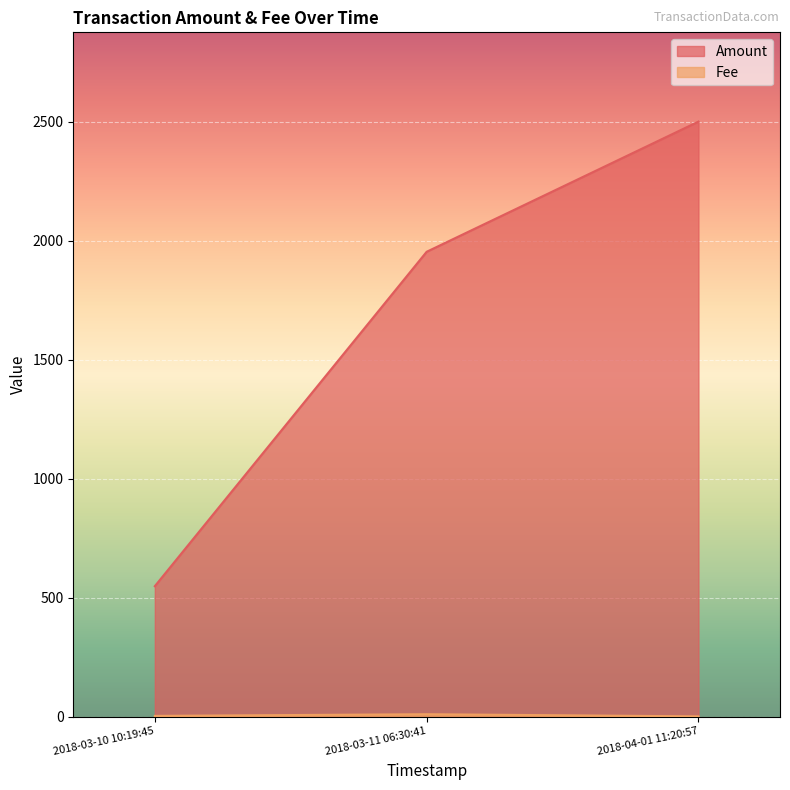

At which label is Amount closest to 1524?

2018-03-11 06:30:41